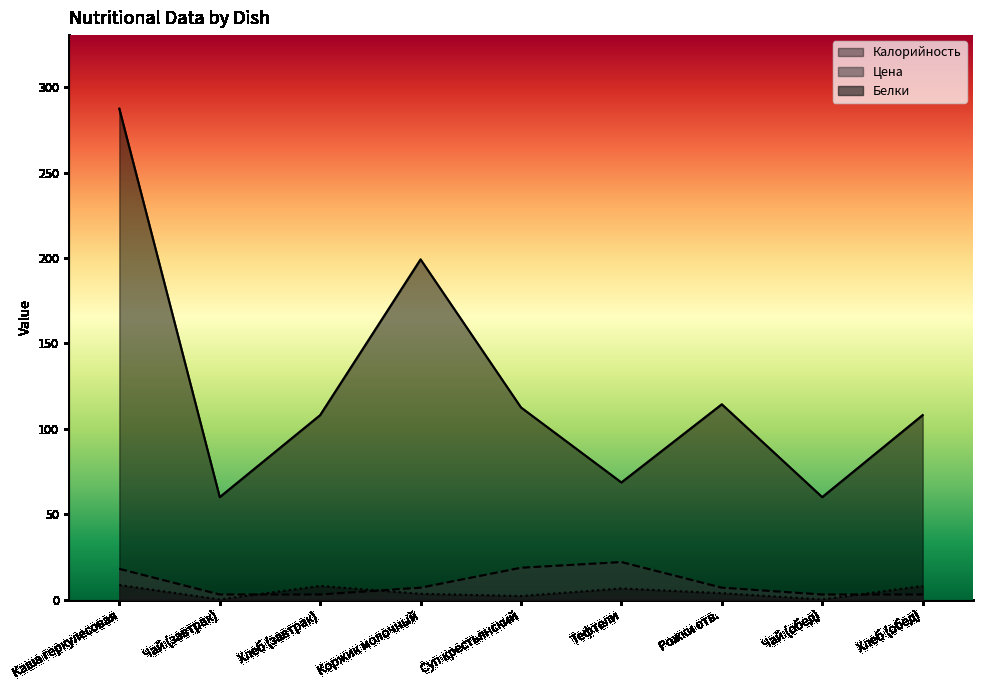

True or false: Калорийность and Белки intersect in this chart.

False